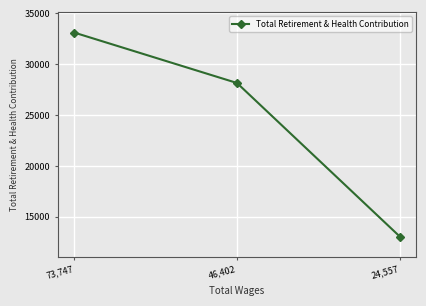

The value at 24,557 is 13061. True or false?

True